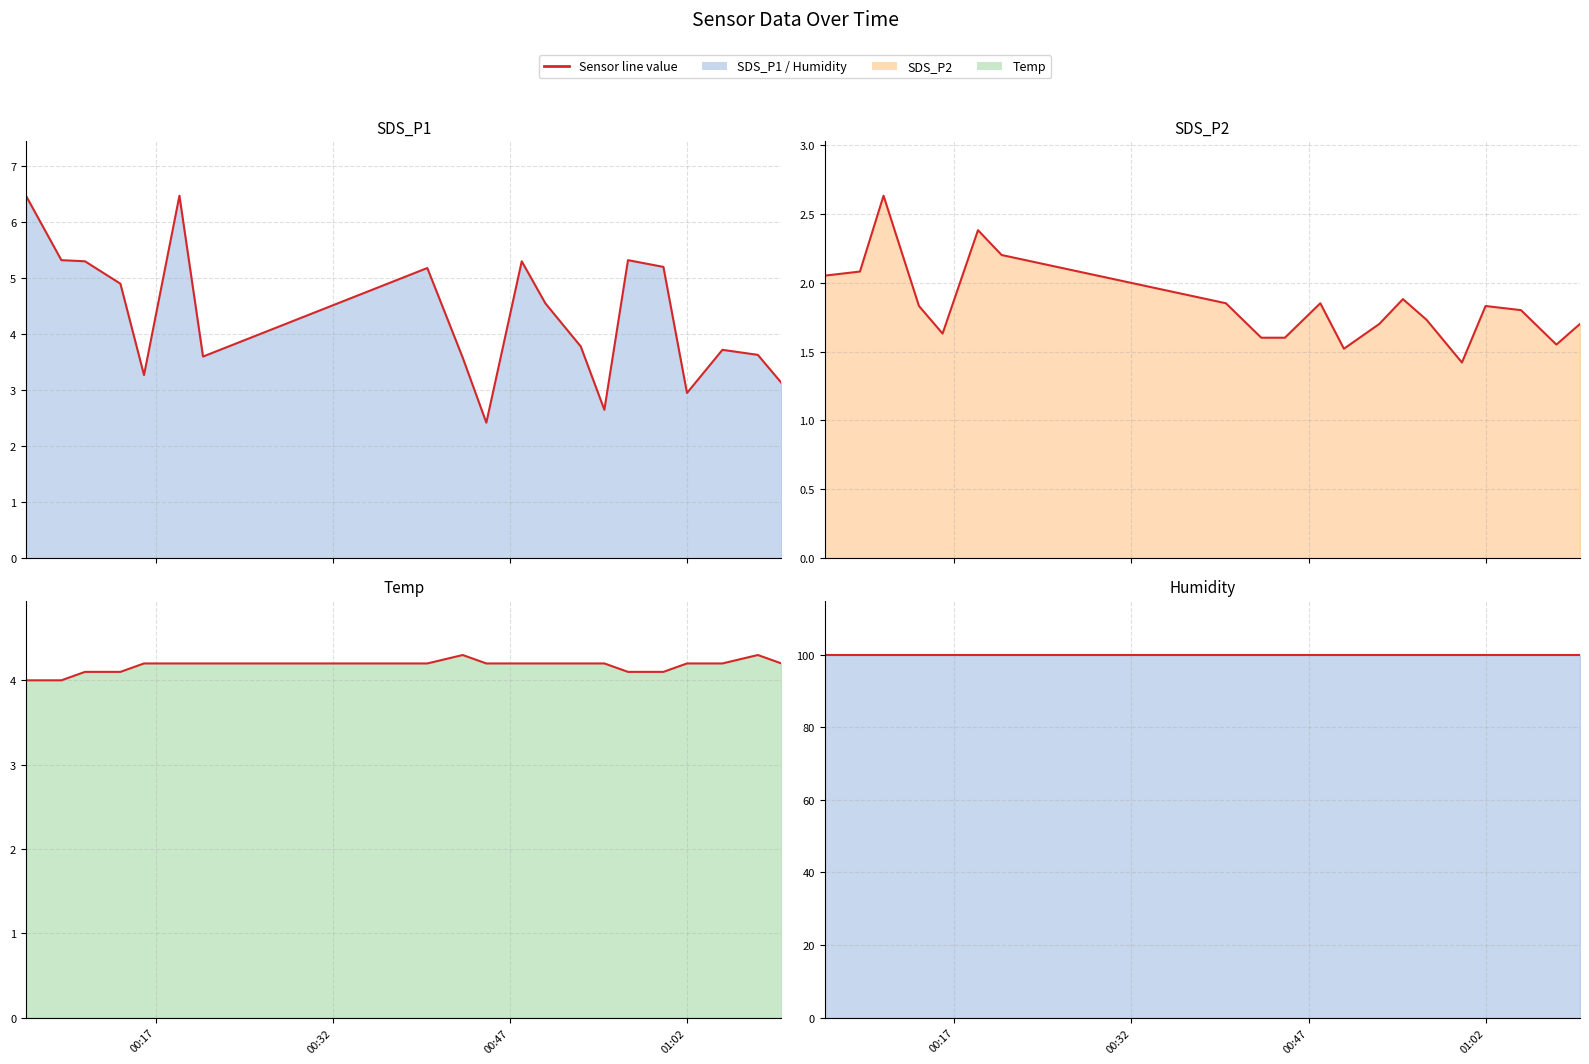

What is the difference between the second highest and minimum values in the SDS_P1 (line) series?

4.0